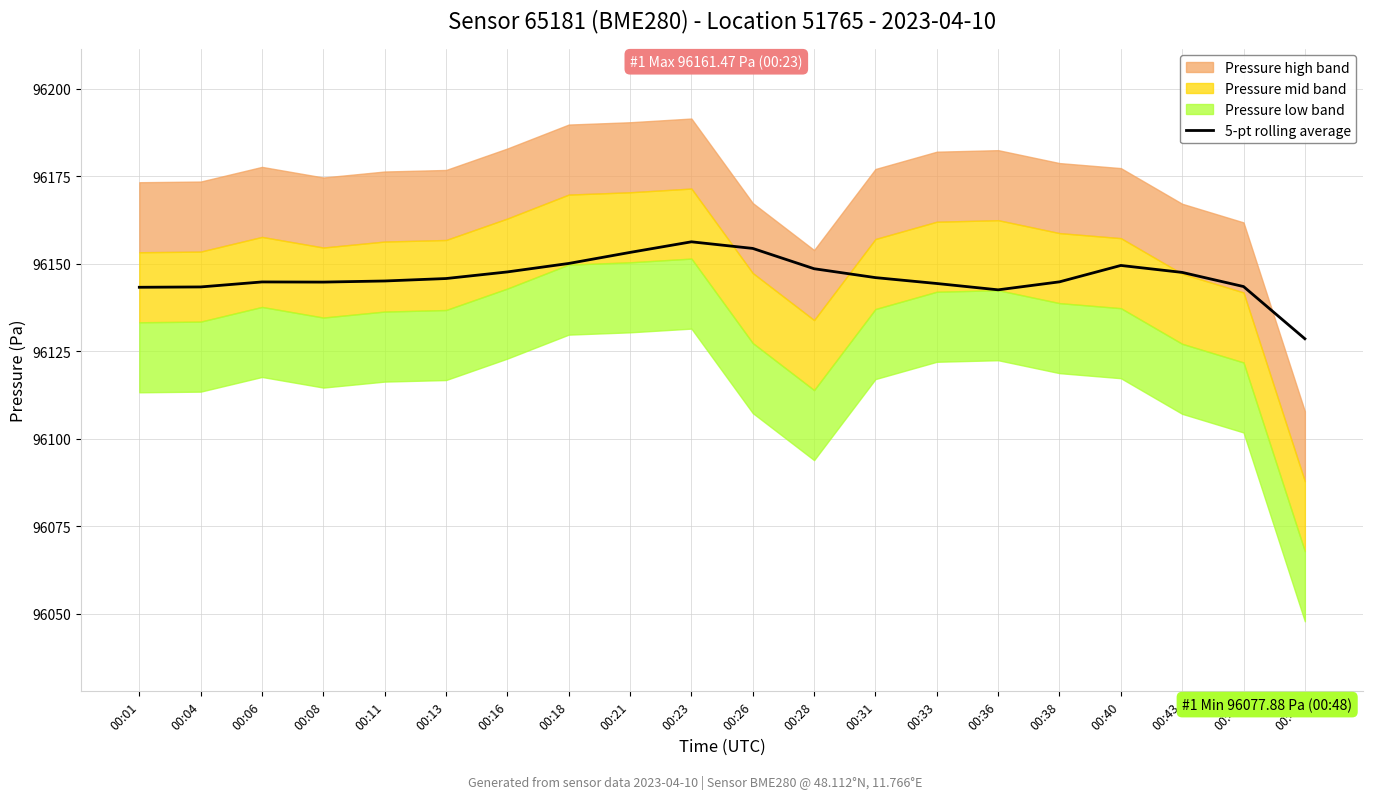

True or false: the data shows 96143.4 at 00:04.

True